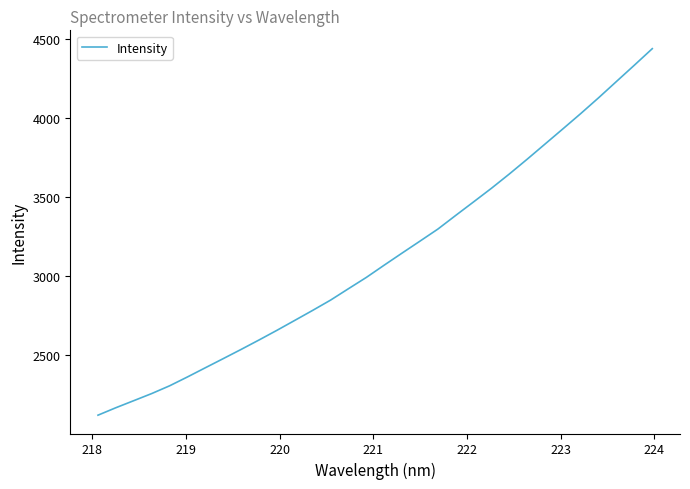

What is the greatest value displayed?

4437.6